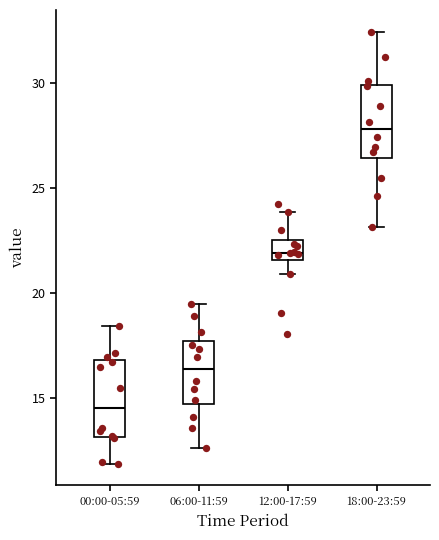

Reading left to right, read every box against the y-axis: the position of its median line, the range the box covers, and the ends of its whiskers. The values are not printed on the chart, so give them approximately, as read against the axis.

00:00-05:59: median 14.5, box 13.0 to 17.0, whiskers 12.0 to 18.5
06:00-11:59: median 16.5, box 14.5 to 17.5, whiskers 12.5 to 19.5
12:00-17:59: median 22.0, box 21.5 to 22.5, whiskers 21.0 to 24.0
18:00-23:59: median 28.0, box 26.5 to 30.0, whiskers 23.0 to 32.5